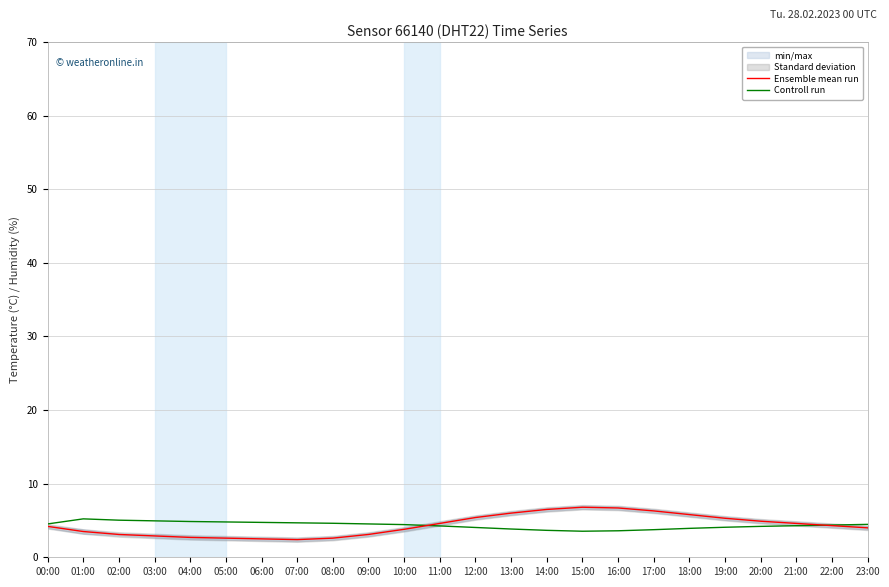

What is the difference between the maximum and minimum values in the Controll run series?

1.7